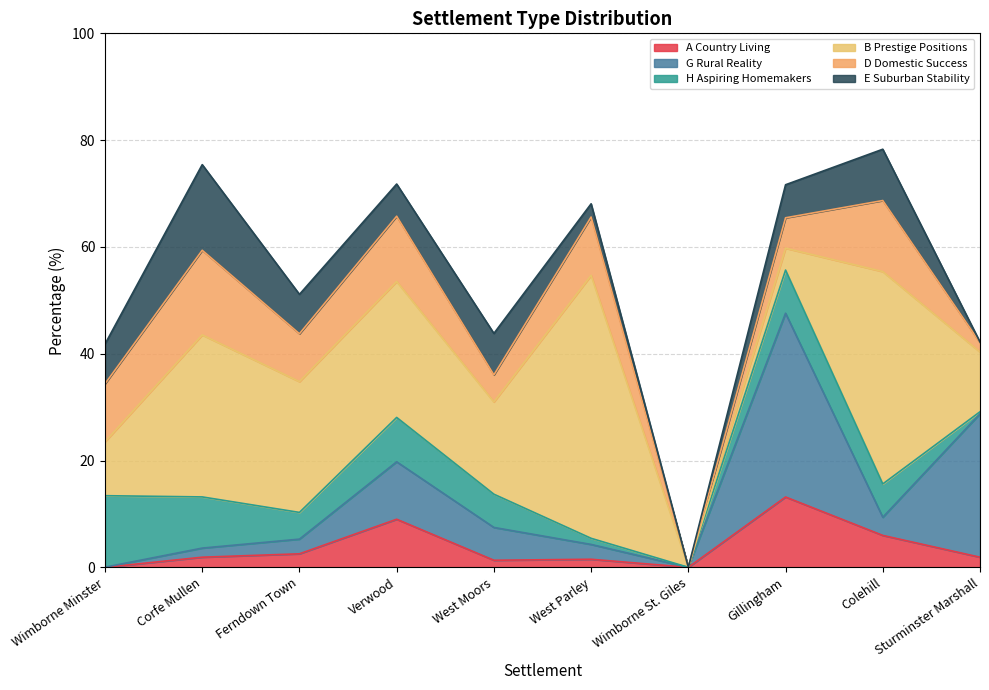

Is it true that A Country Living equals 2.5 at Colehill?

False